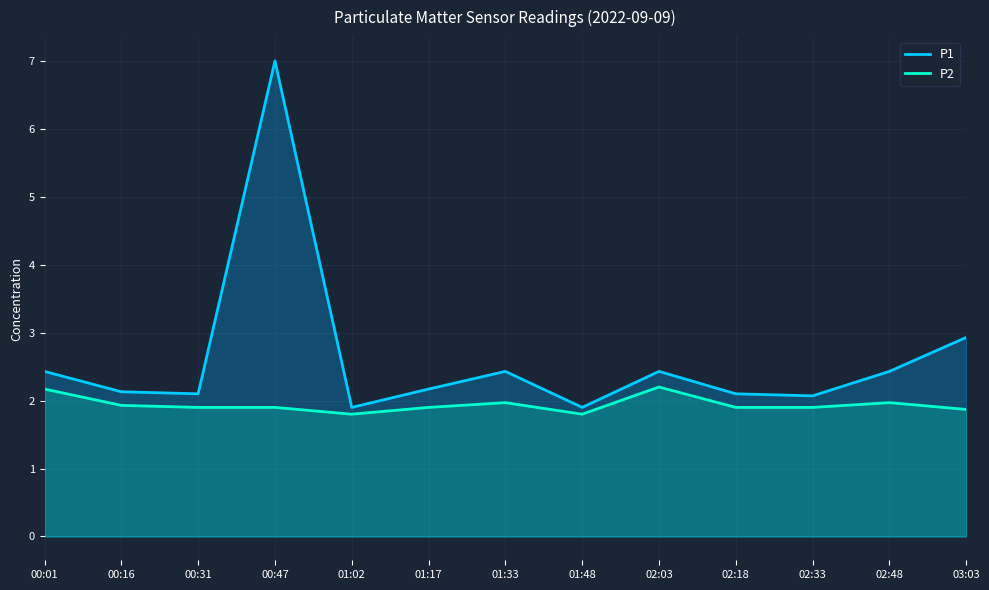

What is the maximum value shown in the chart?

7.0